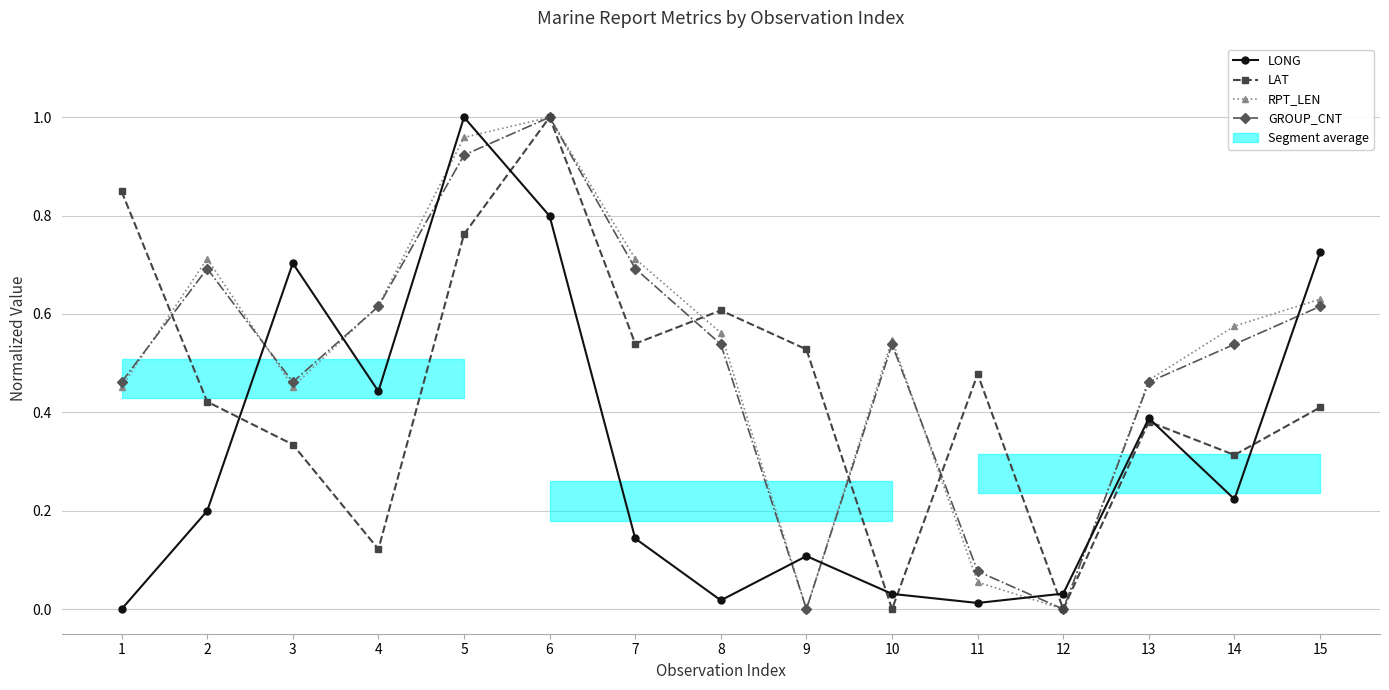

Read the GROUP_CNT value at 10.

0.5